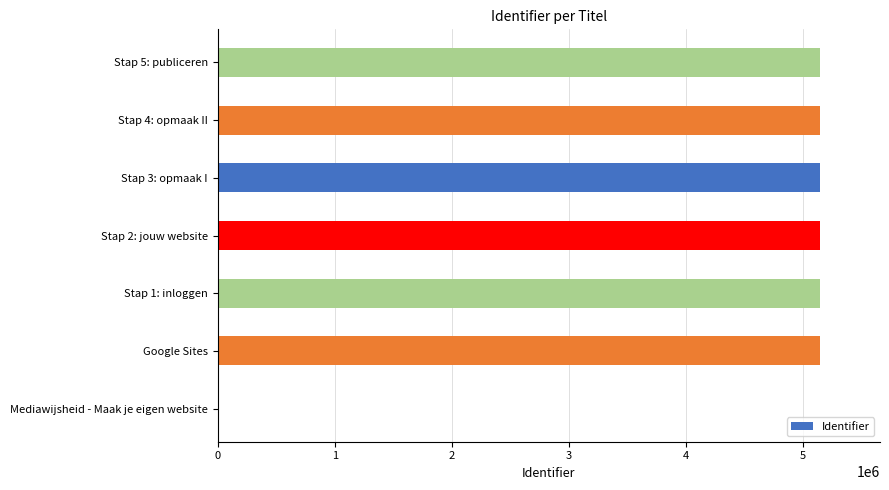

Where is the data nearest to the value 2570661?

Google Sites